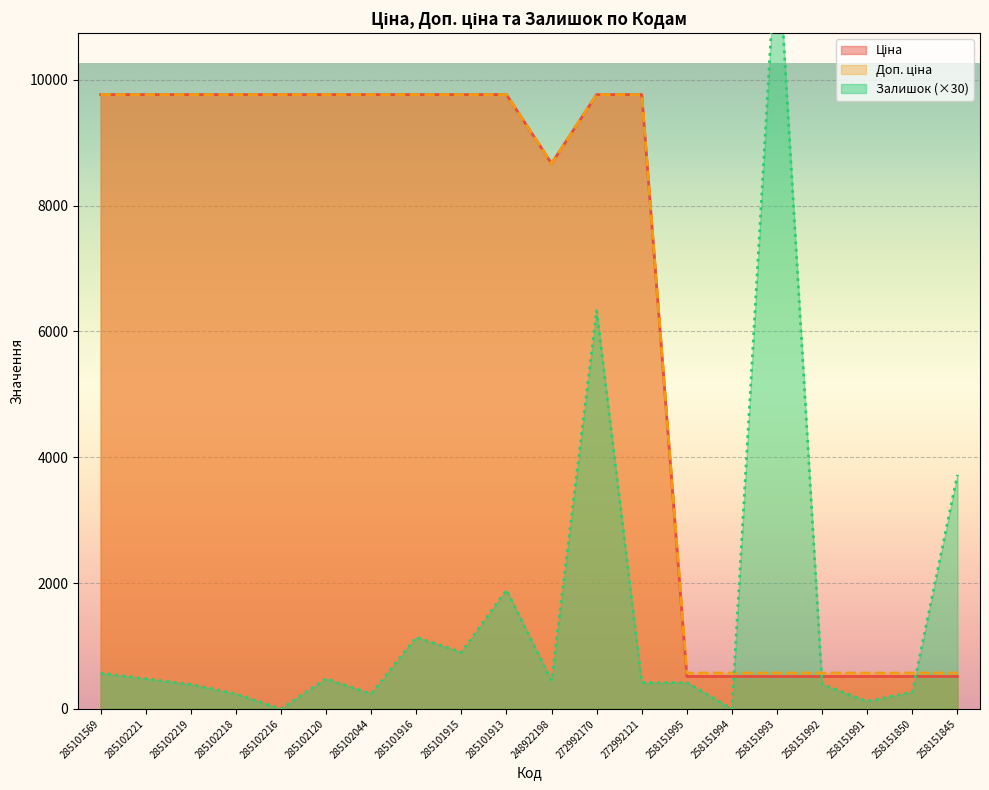

What is the label of the 18th point from the right?

285102219